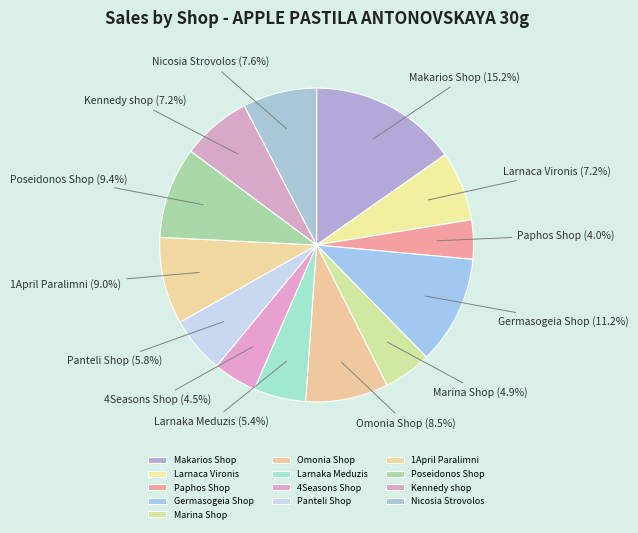

How much of the chart is everything except 1April Paralimni?

91.0%